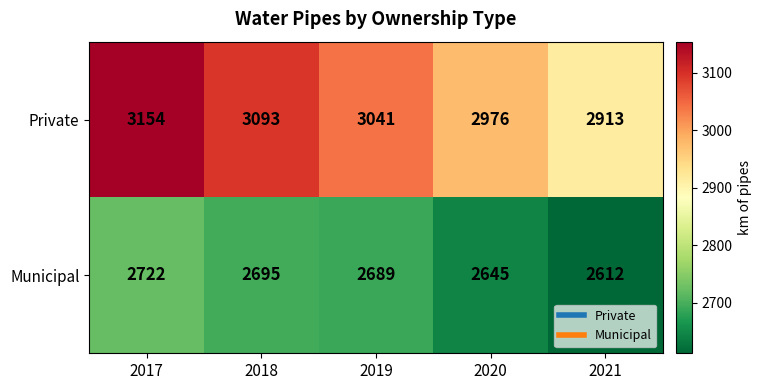

What is the approximate value of Municipal at 2020?

2645